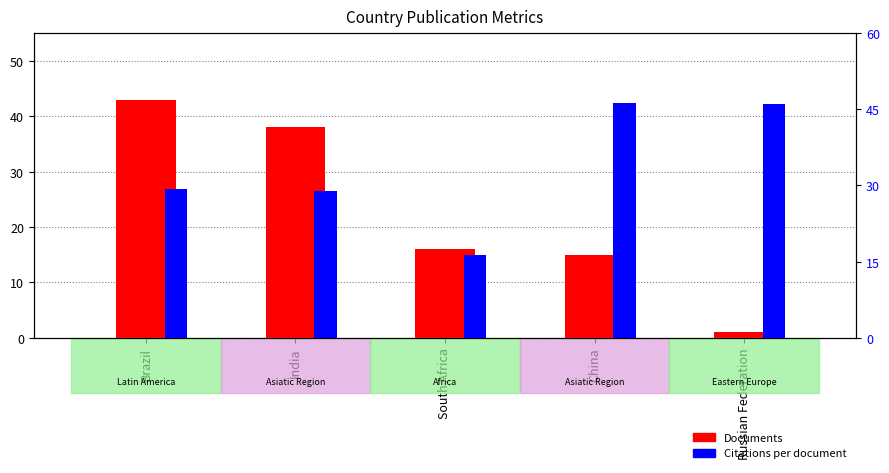

The value of Documents at India is 21.4. True or false?

False